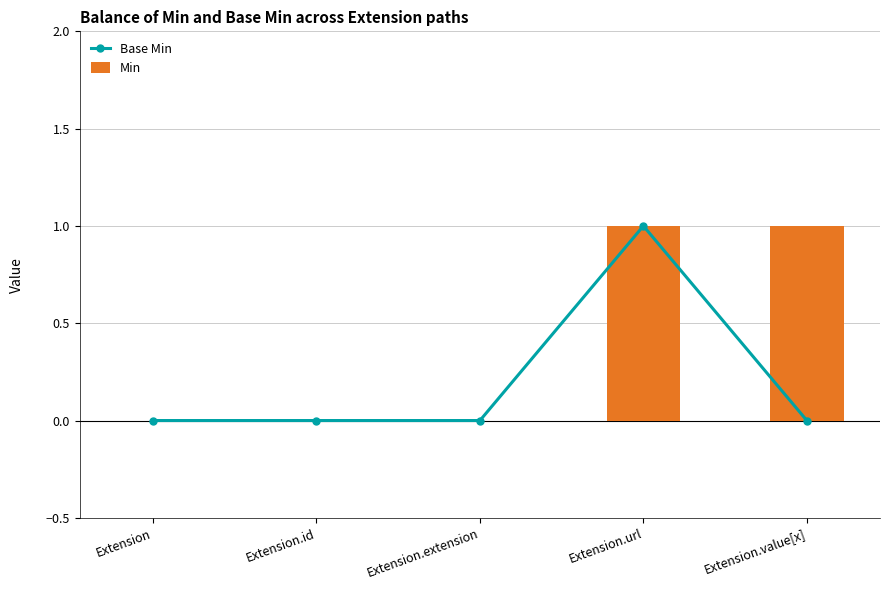

Between Extension and Extension.url, which is larger?

Extension.url